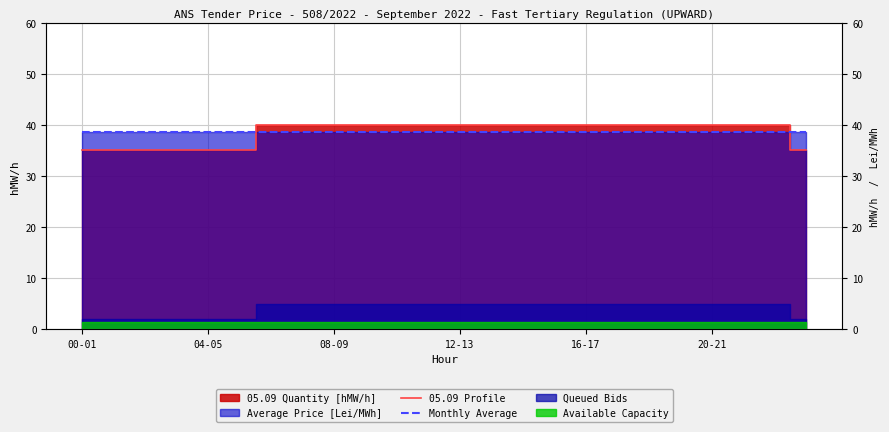

True or false: 05.09 Profile and Monthly Average intersect in this chart.

True